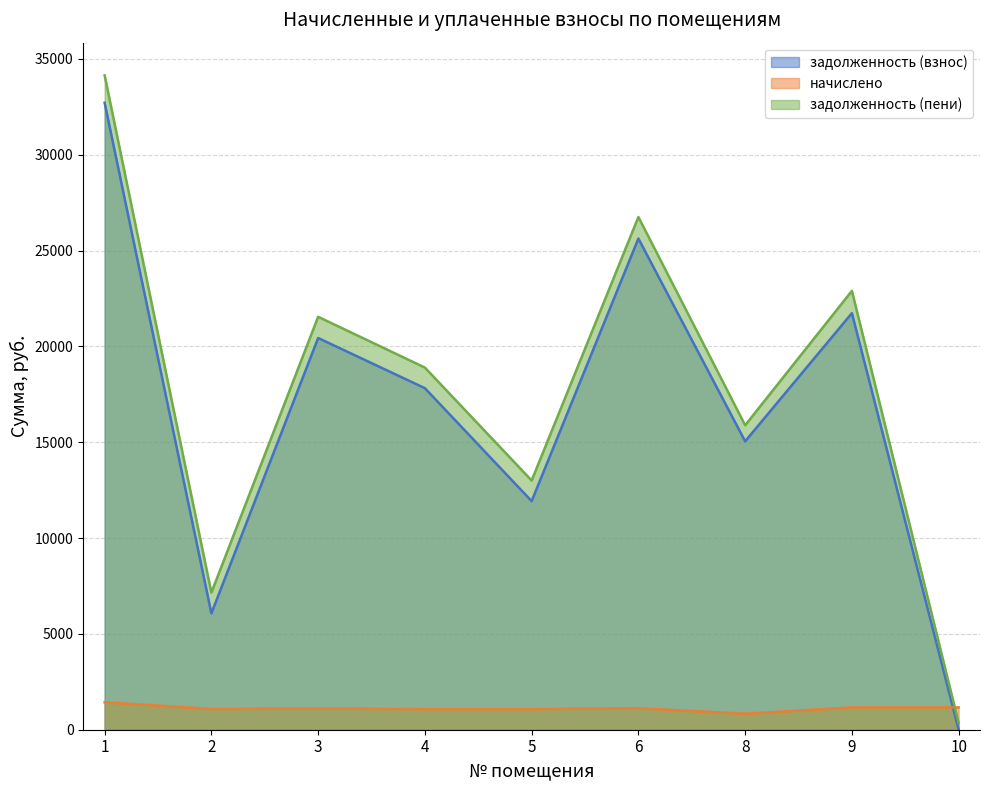

Between which two adjacent categories do начислено and задолженность (взнос) first intersect?

9 and 10